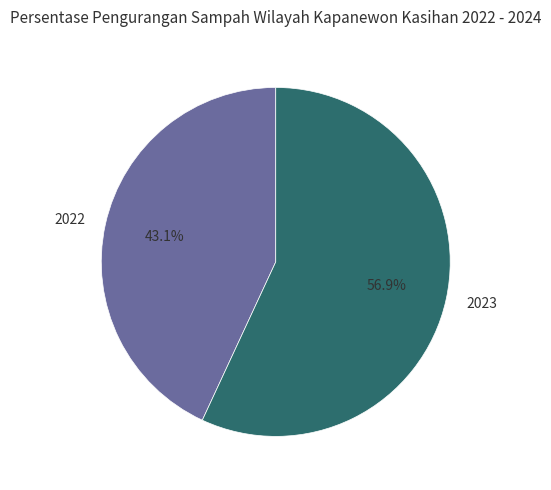

What is the total percentage of 2022 and 2023?

100.0%